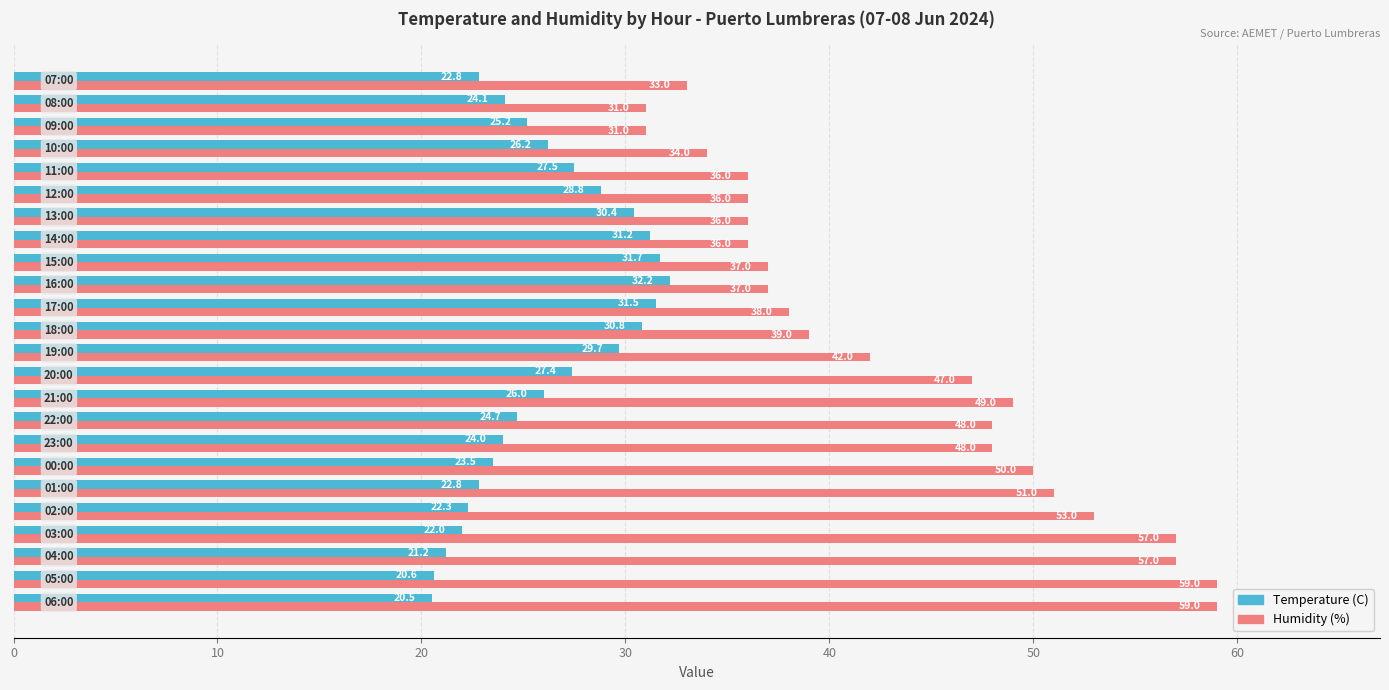

What are all the series names shown in the legend?

Temperature (C), Humidity (%)